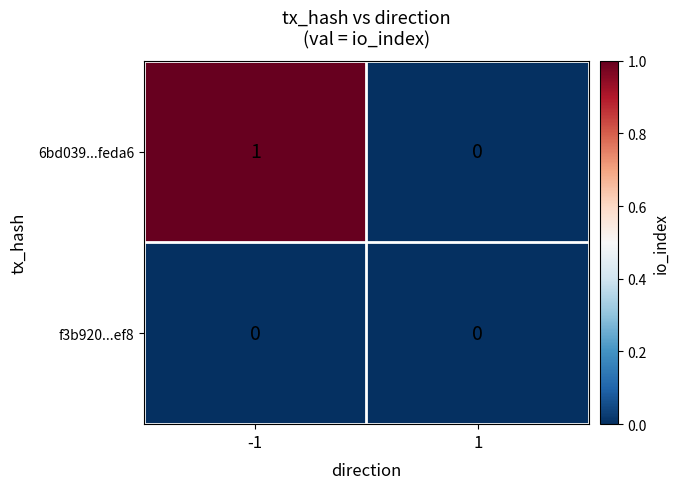

At -1, list the series in order from largest to smallest.

6bd039...feda6, f3b920...ef8